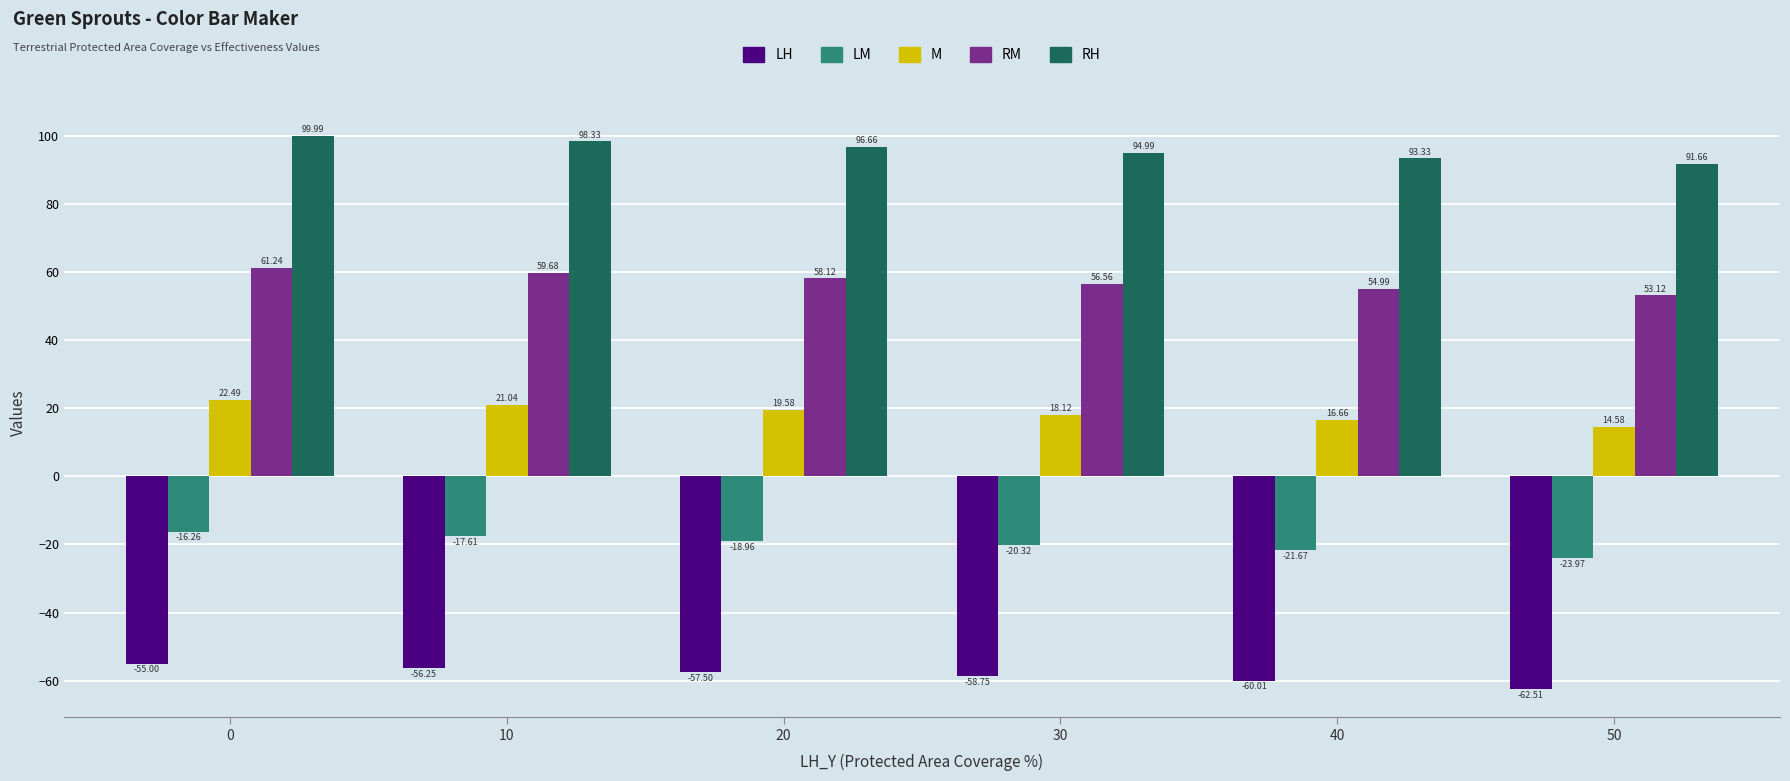

At 30, list the series in order from largest to smallest.

RH, RM, M, LM, LH